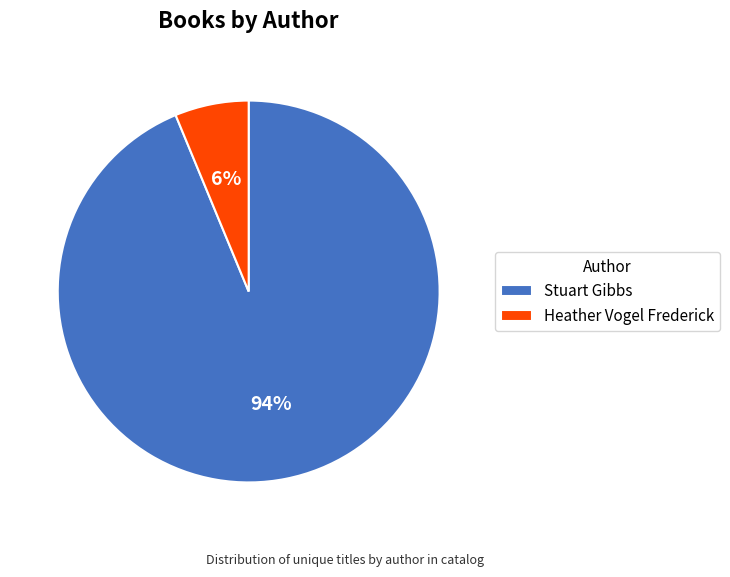

Is it true that Heather Vogel Frederick is 15% of the pie?

False